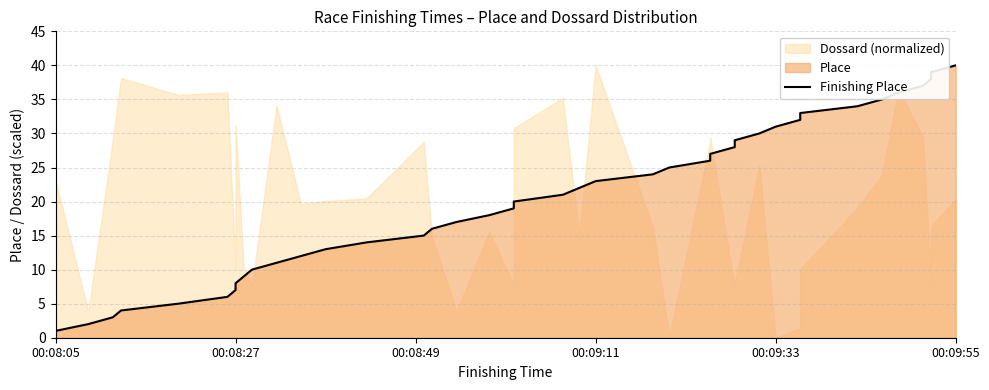

The chart shows a value of 53 at 33. True or false?

False